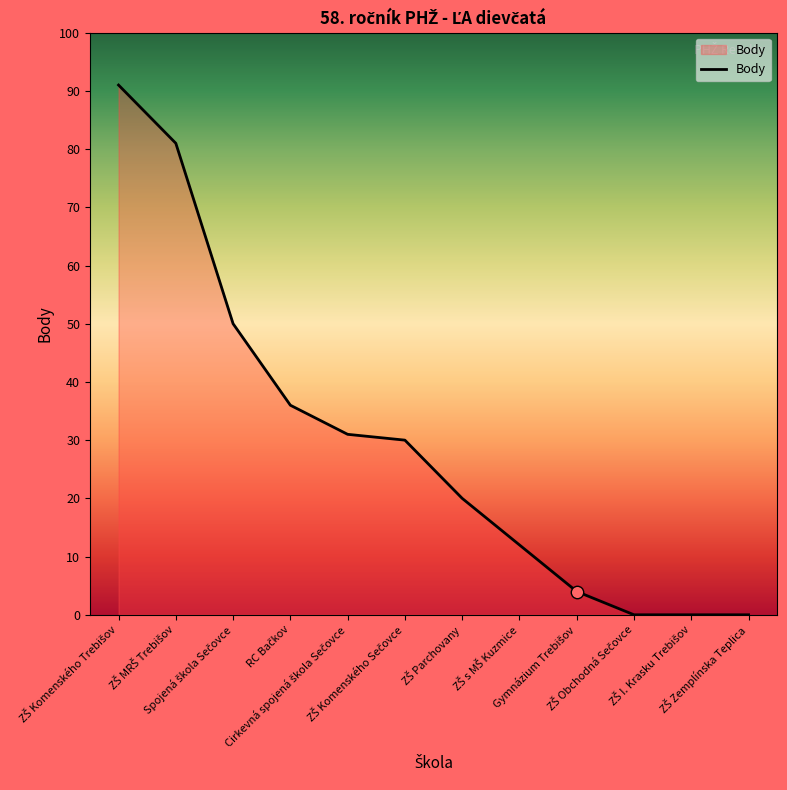

What is the difference between the maximum and minimum values?

91